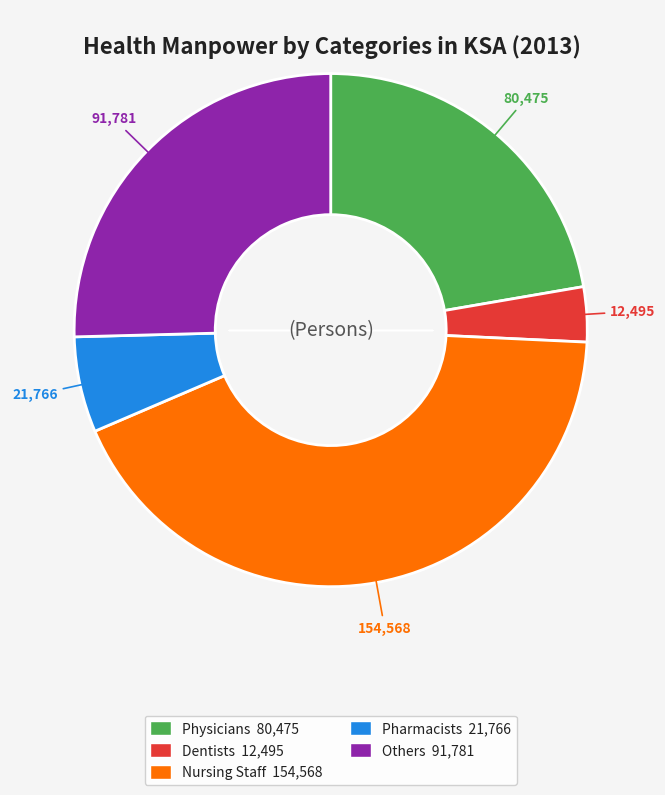

The Nursing Staff 154,568 slice represents 55% of the pie. True or false?

False